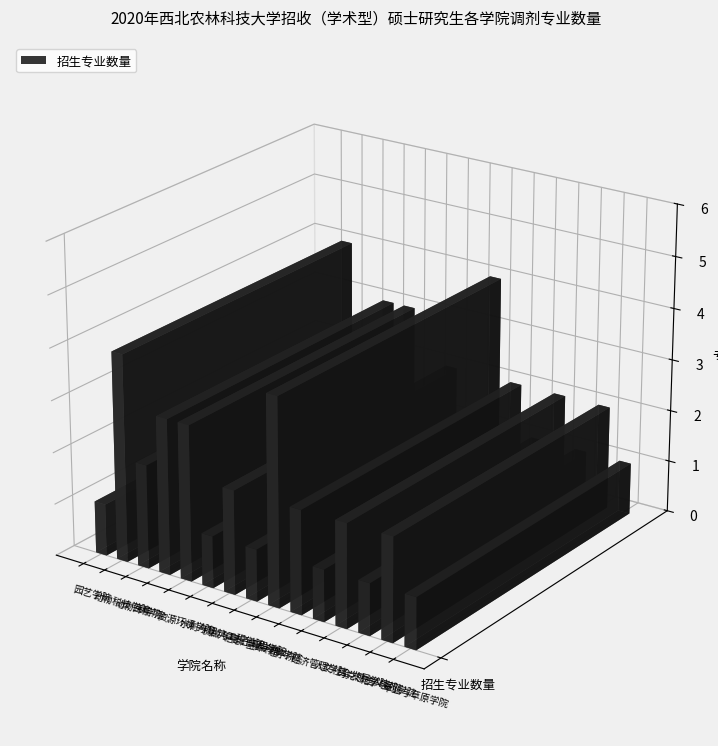

What is the average value?

2